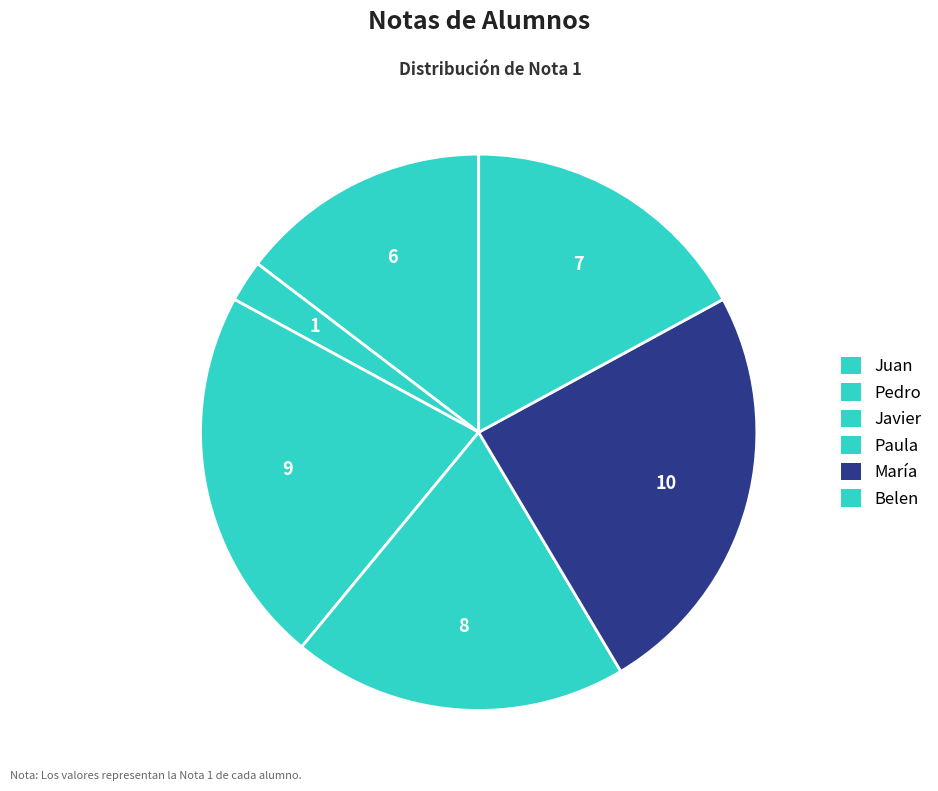

Count the number of slices in the pie.

6